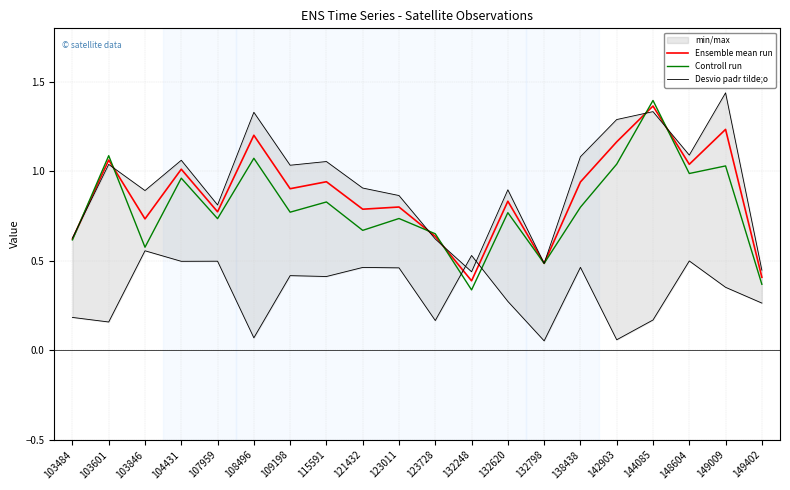

What is the value of the Ensemble mean run point at the 13th from the left?

0.8